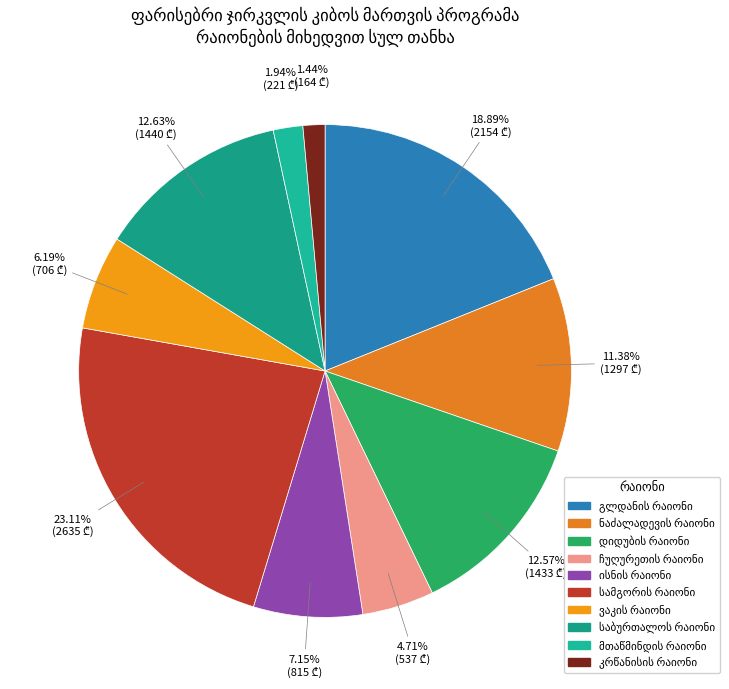

Which slice is the largest?

სამგორის რაიონი